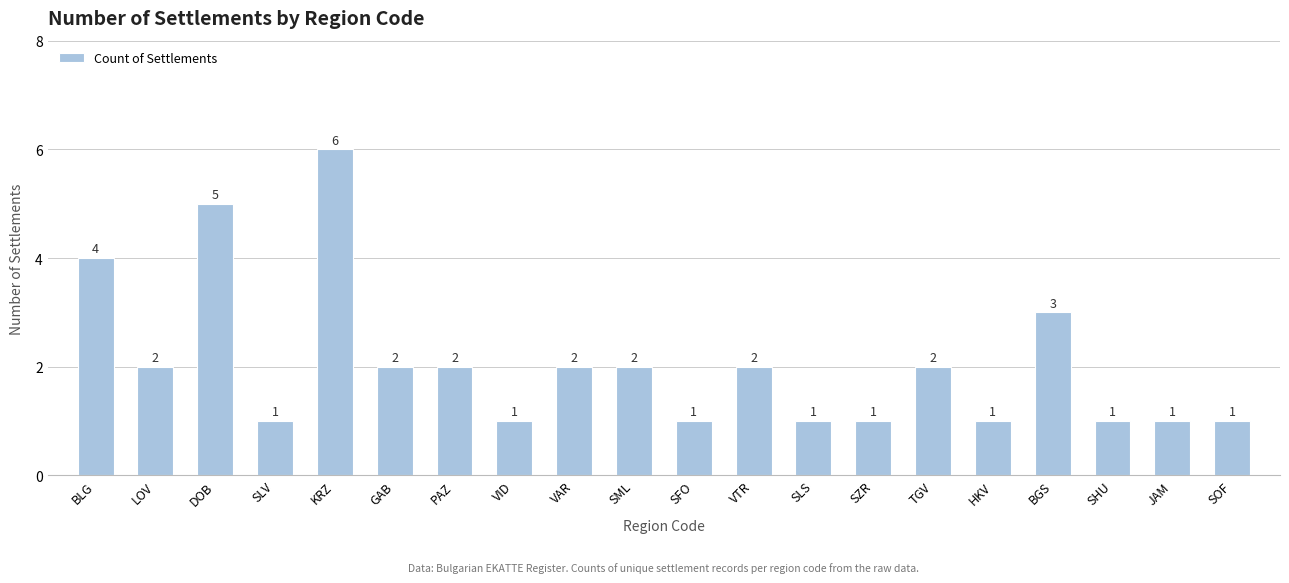

What position from the right is HKV?

5